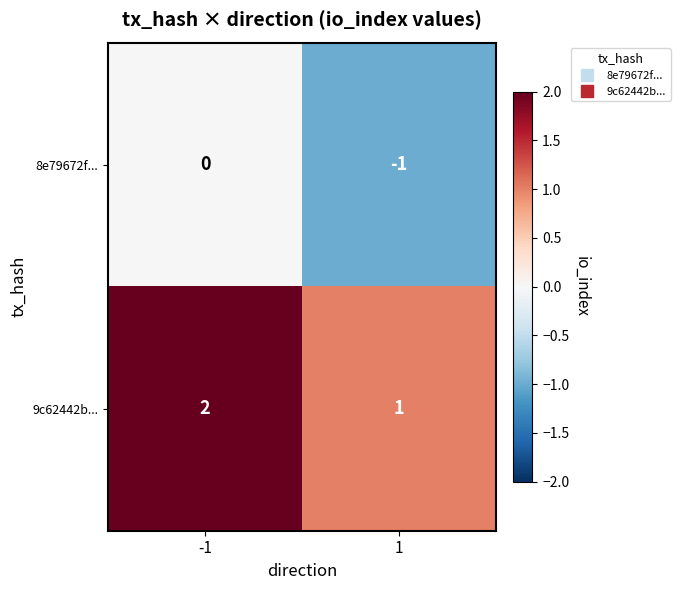

What is the spread (max minus min) of values at 1?

2